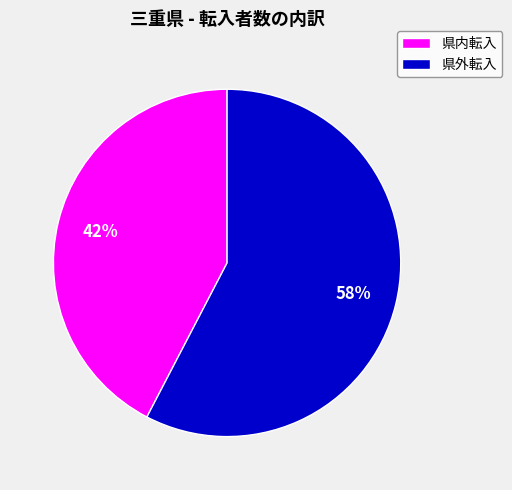

To the nearest percent, what percentage of the pie is 県内転入?

42%